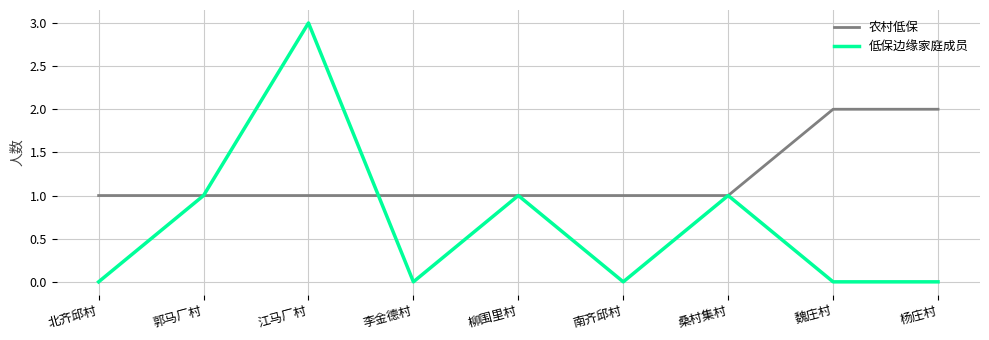

What position from the right is 郭马厂村?

8